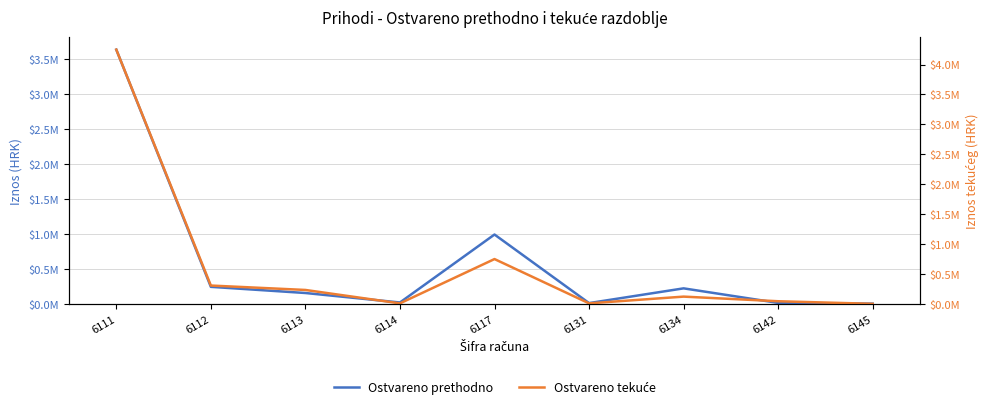

Which category has the lowest value in the Ostvareno tekuće series?

6145